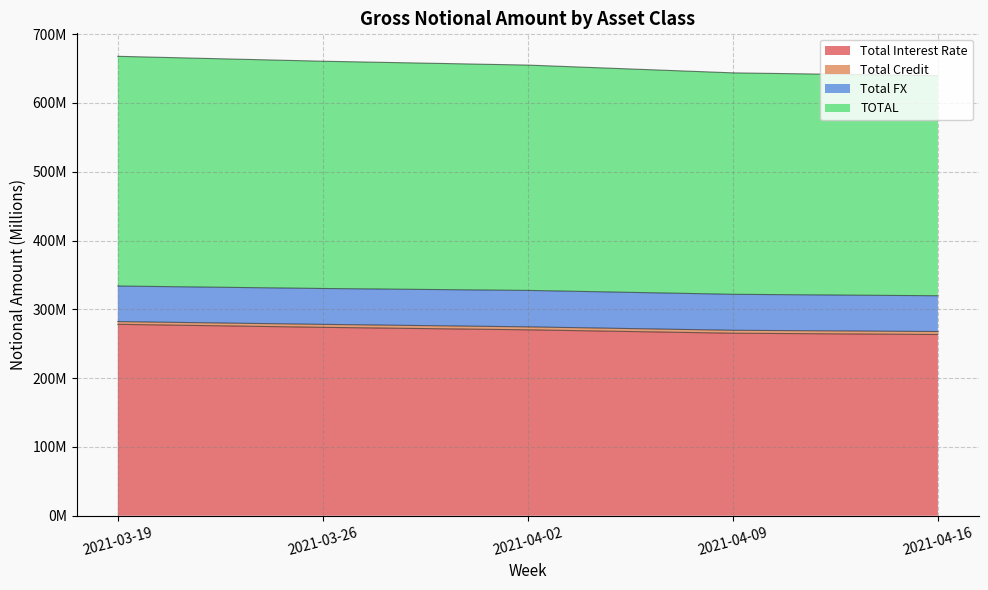

What is the value of the Total Interest Rate point at the 2nd from the left?

273.9